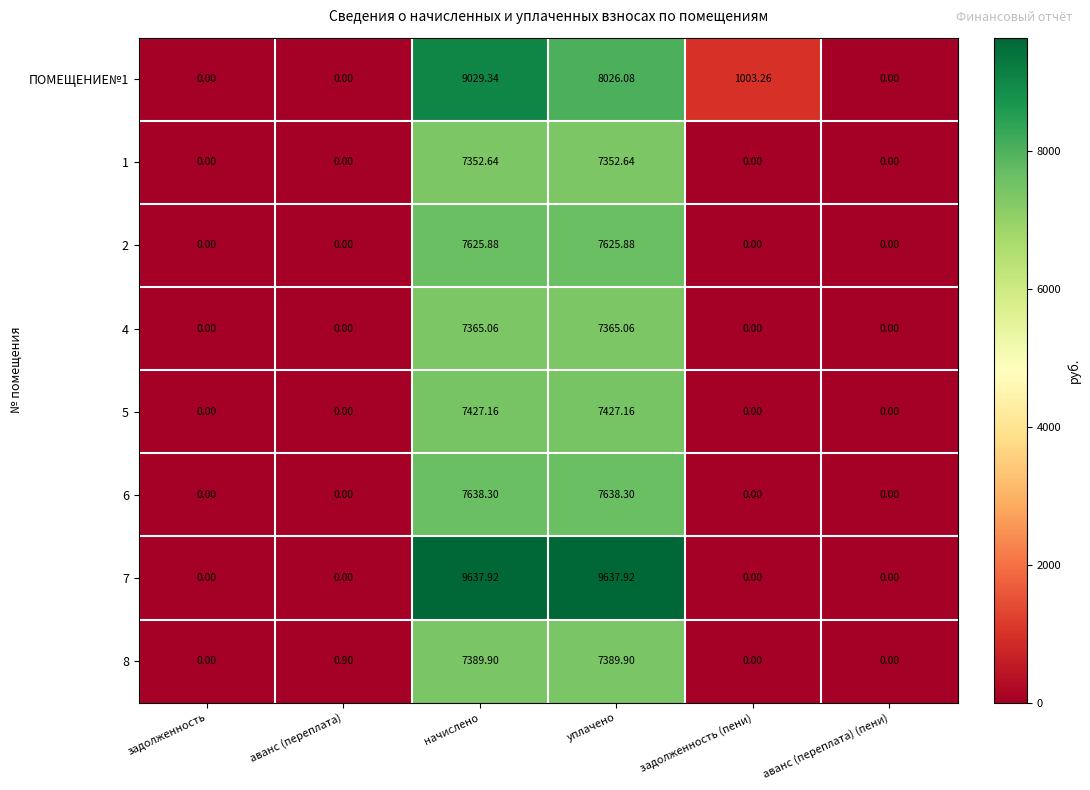

Is the value of 8 at аванс (переплата) greater than the value of ПОМЕЩЕНИЕ№1 at уплачено?

No